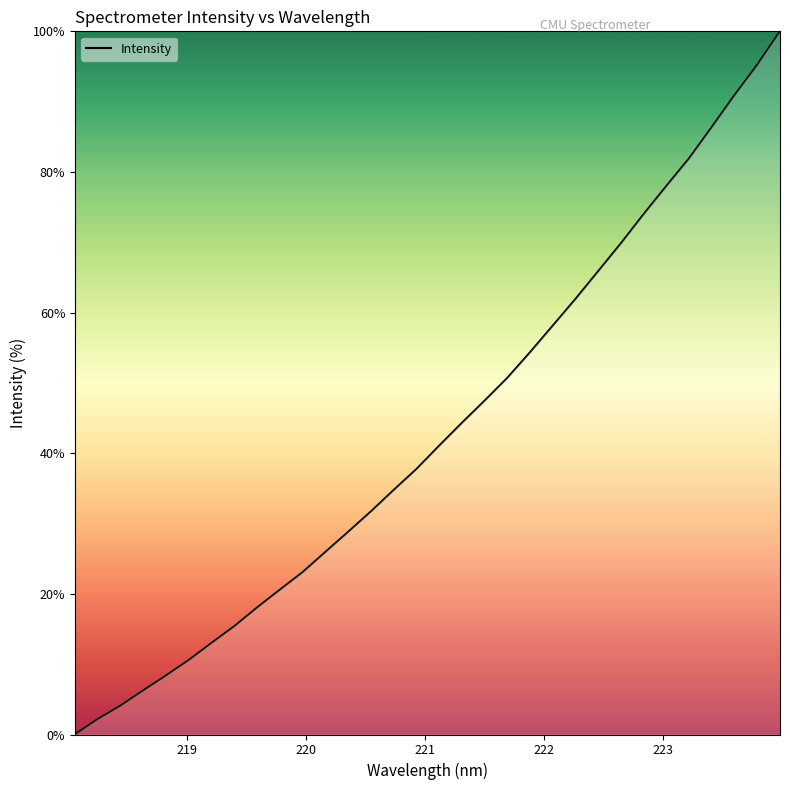

What is the greatest value displayed?

100.0